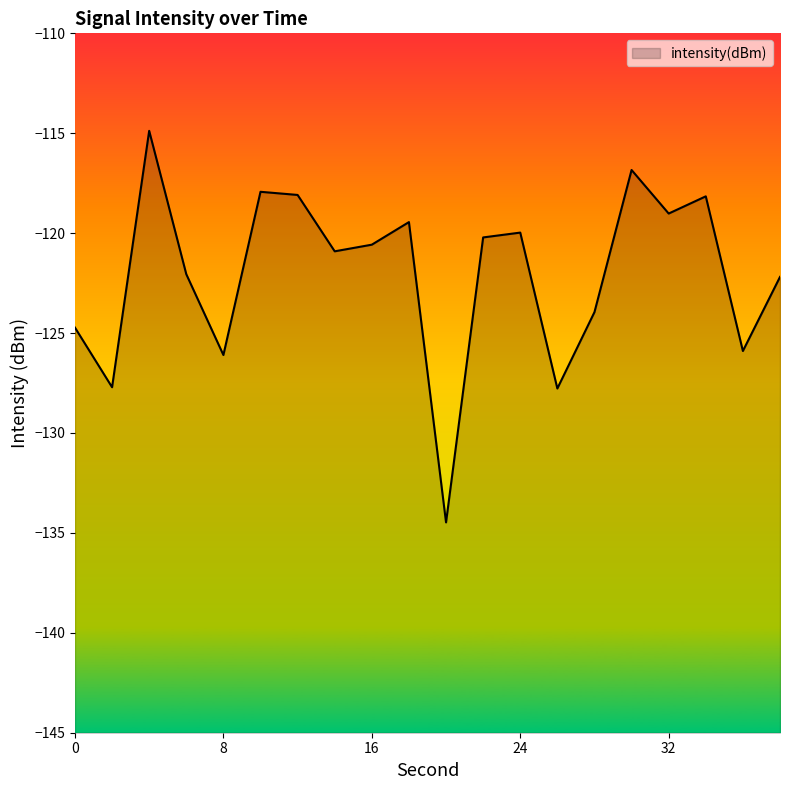

The chart shows a value of -203.4 at 32. True or false?

False